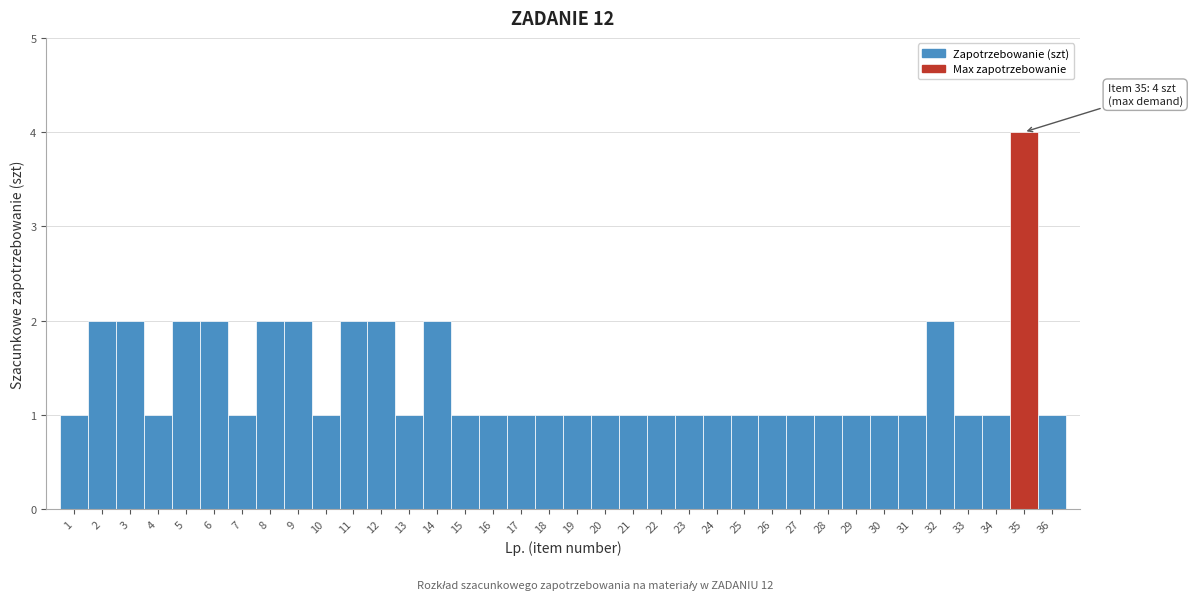

What is the value of the 13th bar from the left?

1